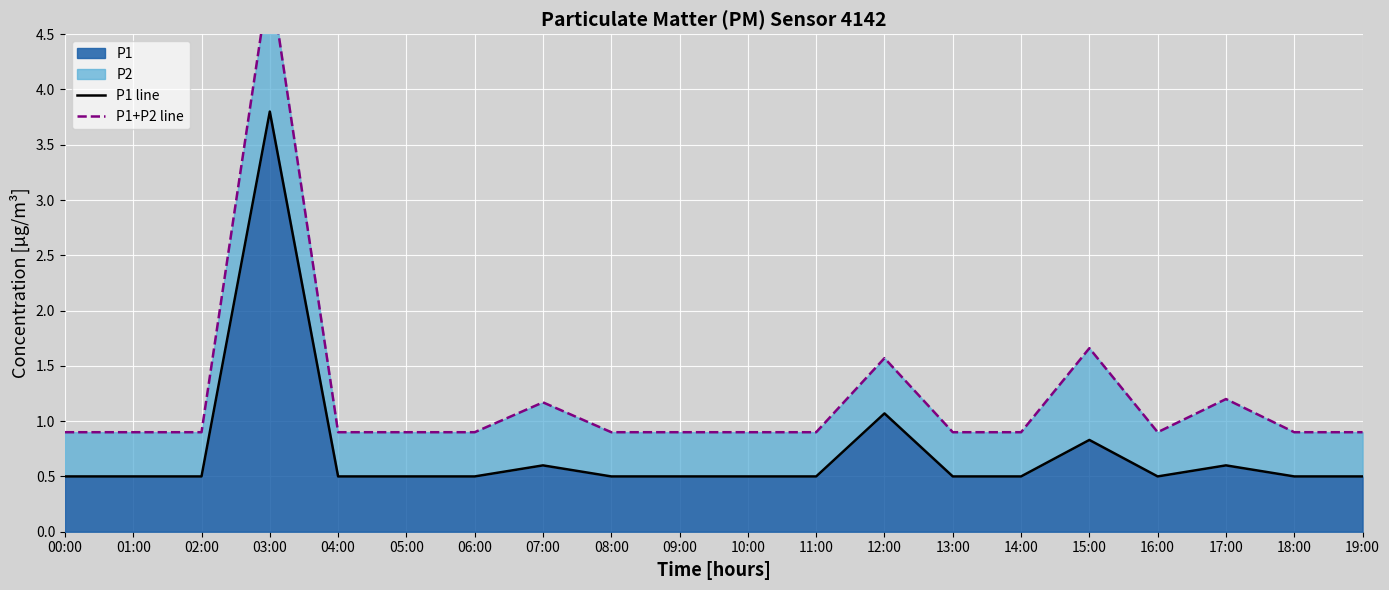

At which category does the chart reach its peak across all series?

03:00